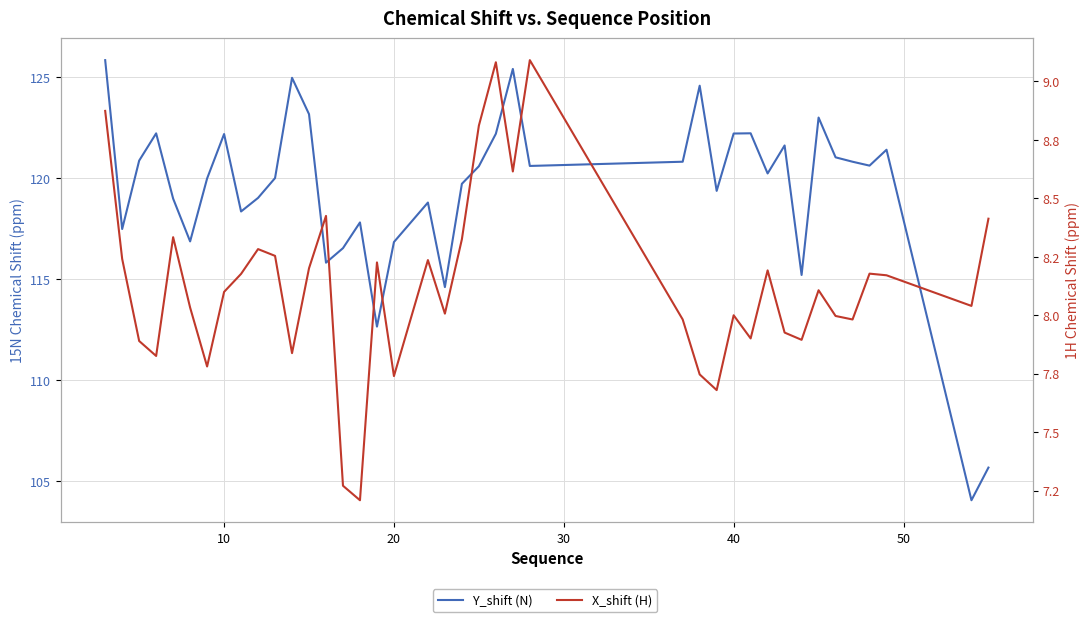

What are all the series names shown in the legend?

Y_shift (N), X_shift (H)